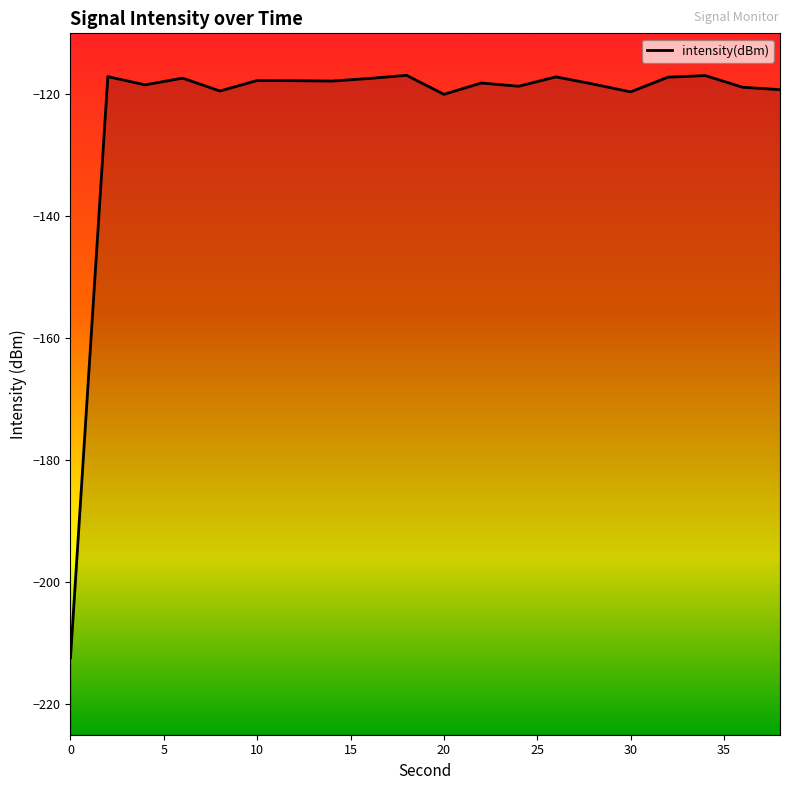

What is the difference between the values at 8 and 30?

0.1